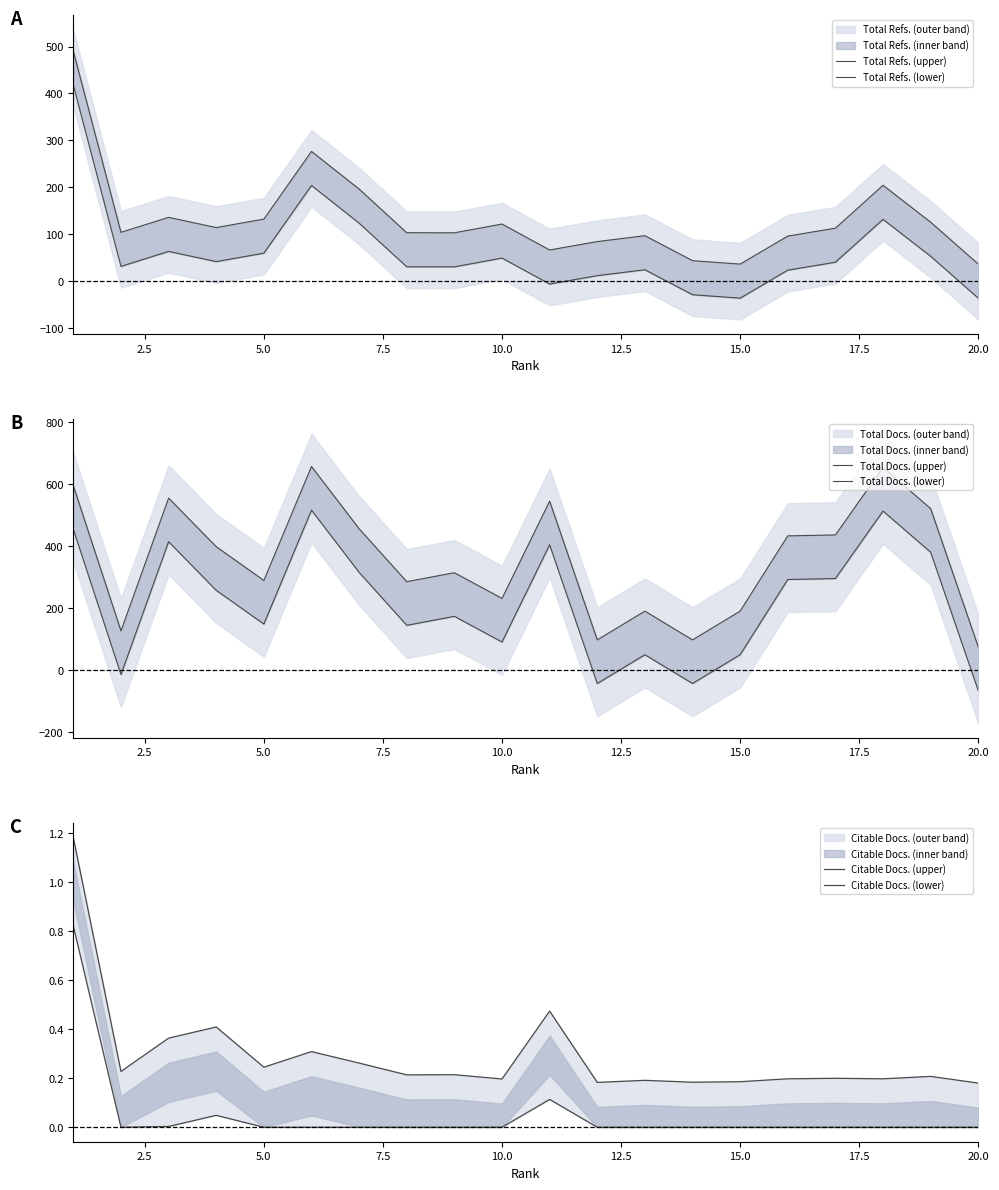

What is the spread (max minus min) of values at 20.0?

140.9